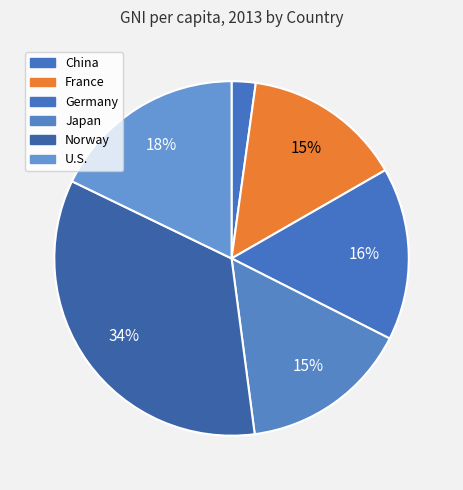

Combined, what portion of the pie is U.S. and Germany?

33.6%